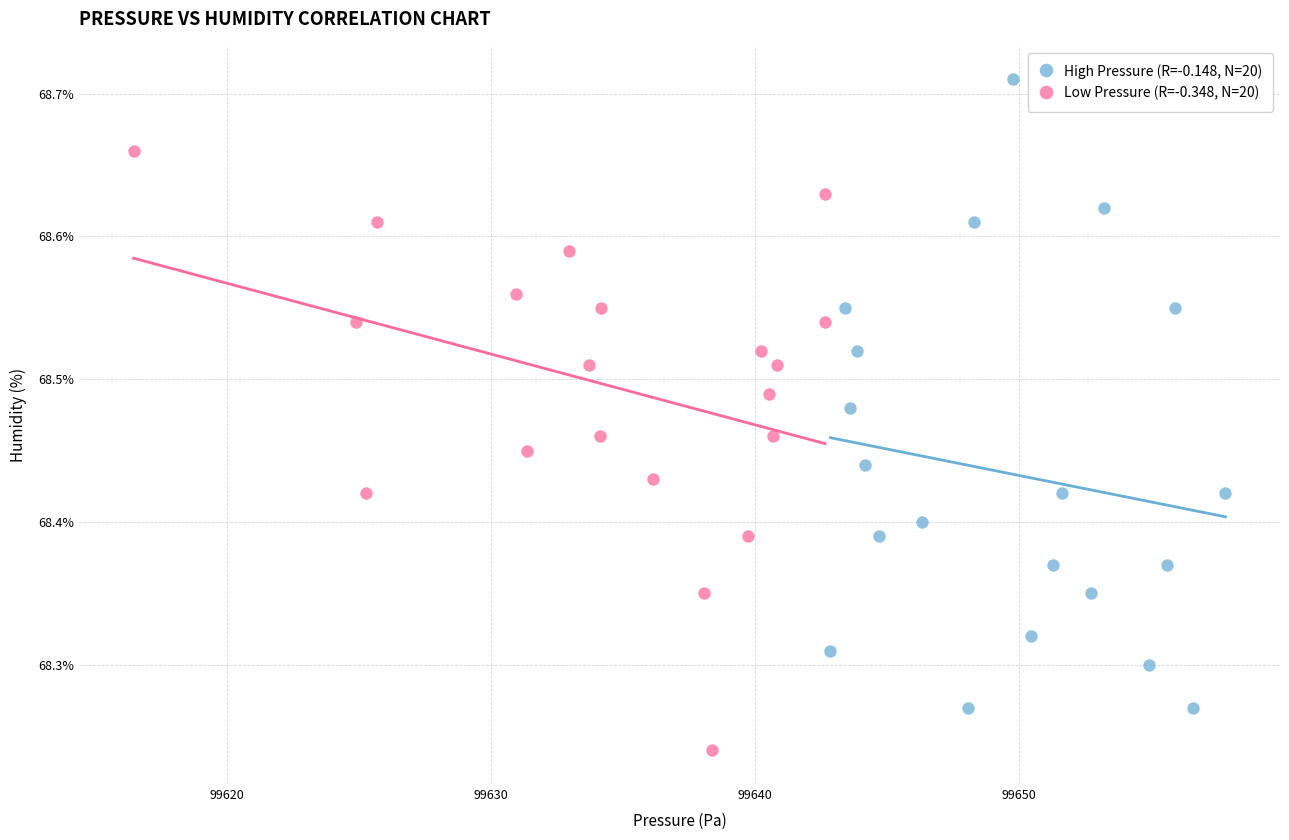

Which series has the widest spread of Y values?

High Pressure (R=-0.148, N=20)